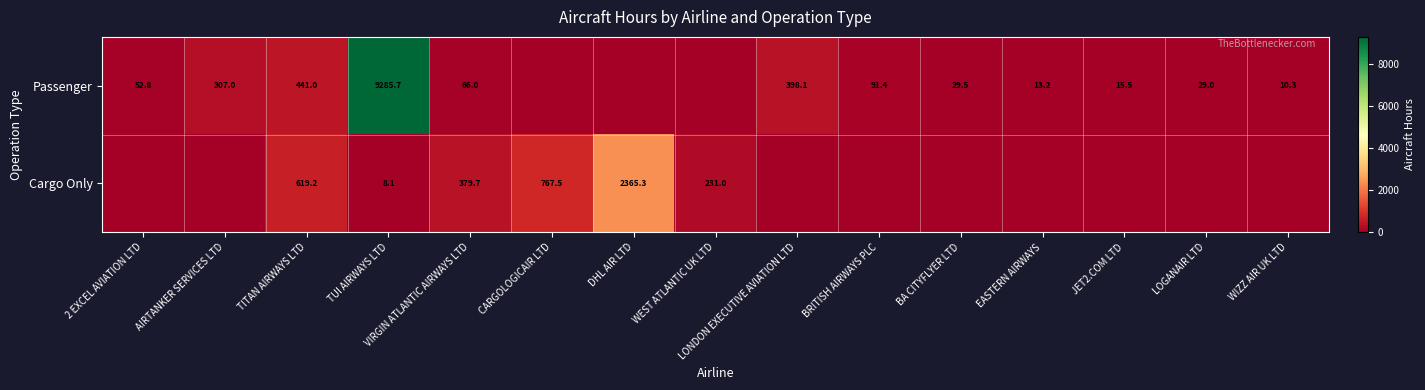

At which category is the sum across all series the highest?

TUI AIRWAYS LTD